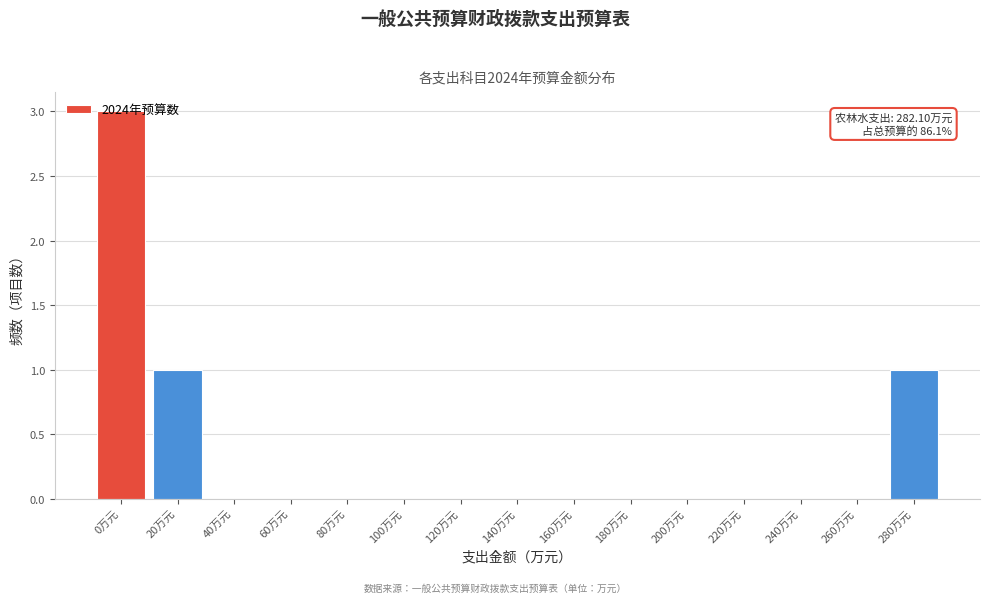

The value at 160万元 is 0. True or false?

True